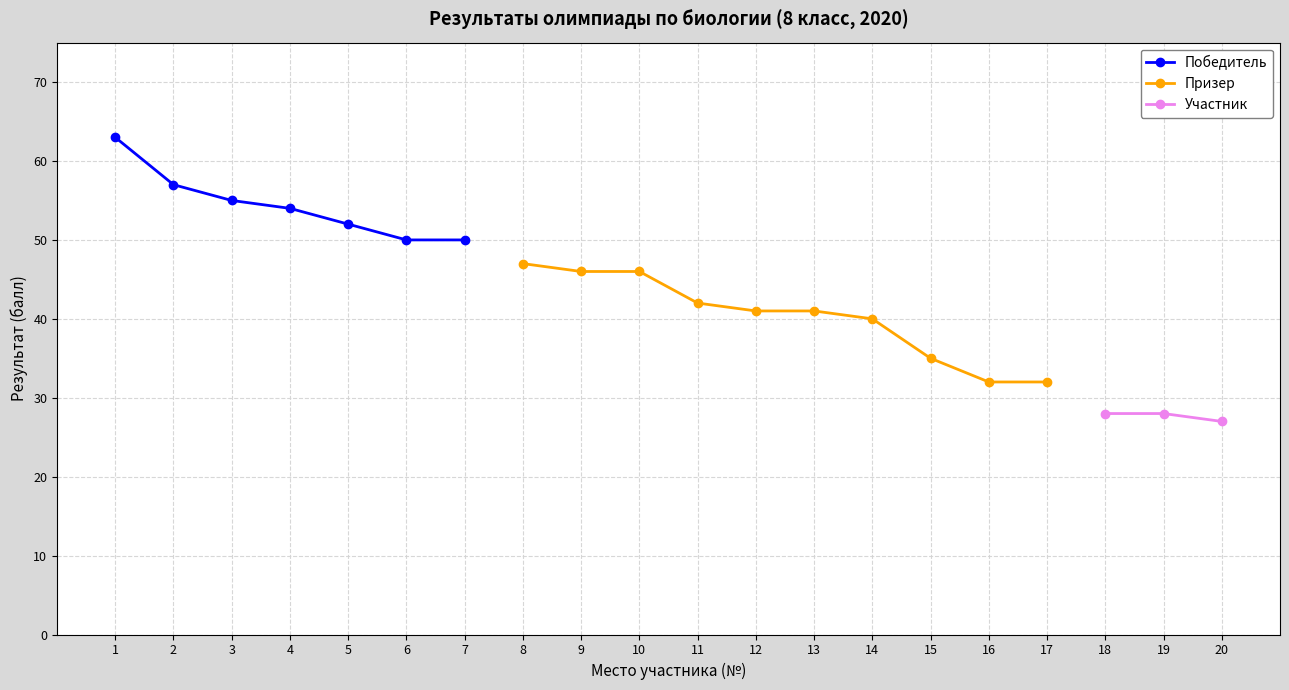

Which label corresponds to the smallest value in the chart?

20